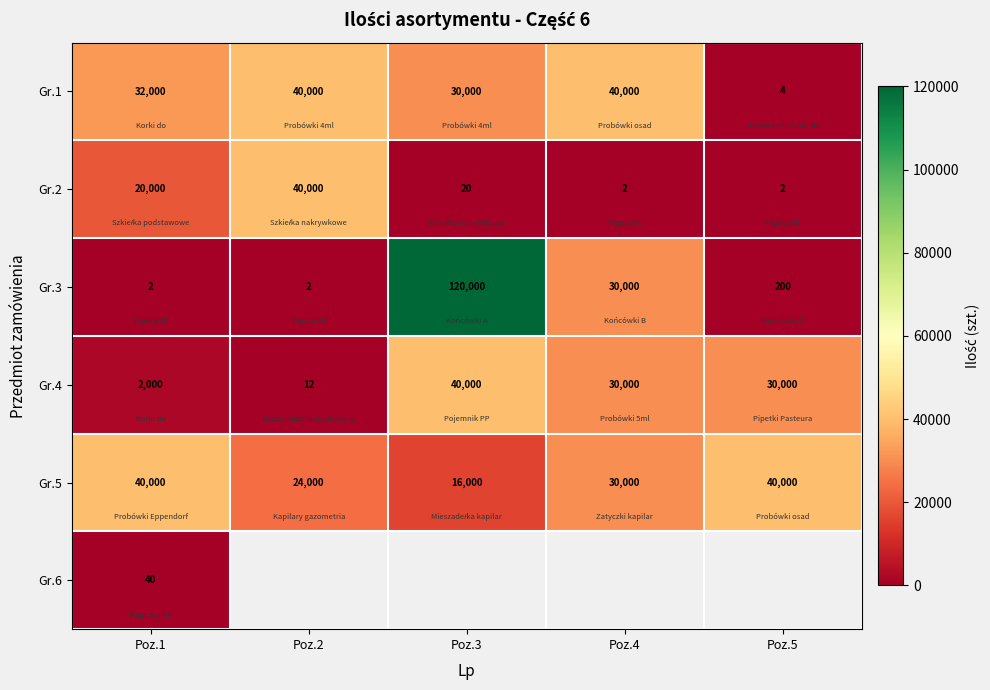

At which label is Gr.2 closest to 20001?

Poz.1